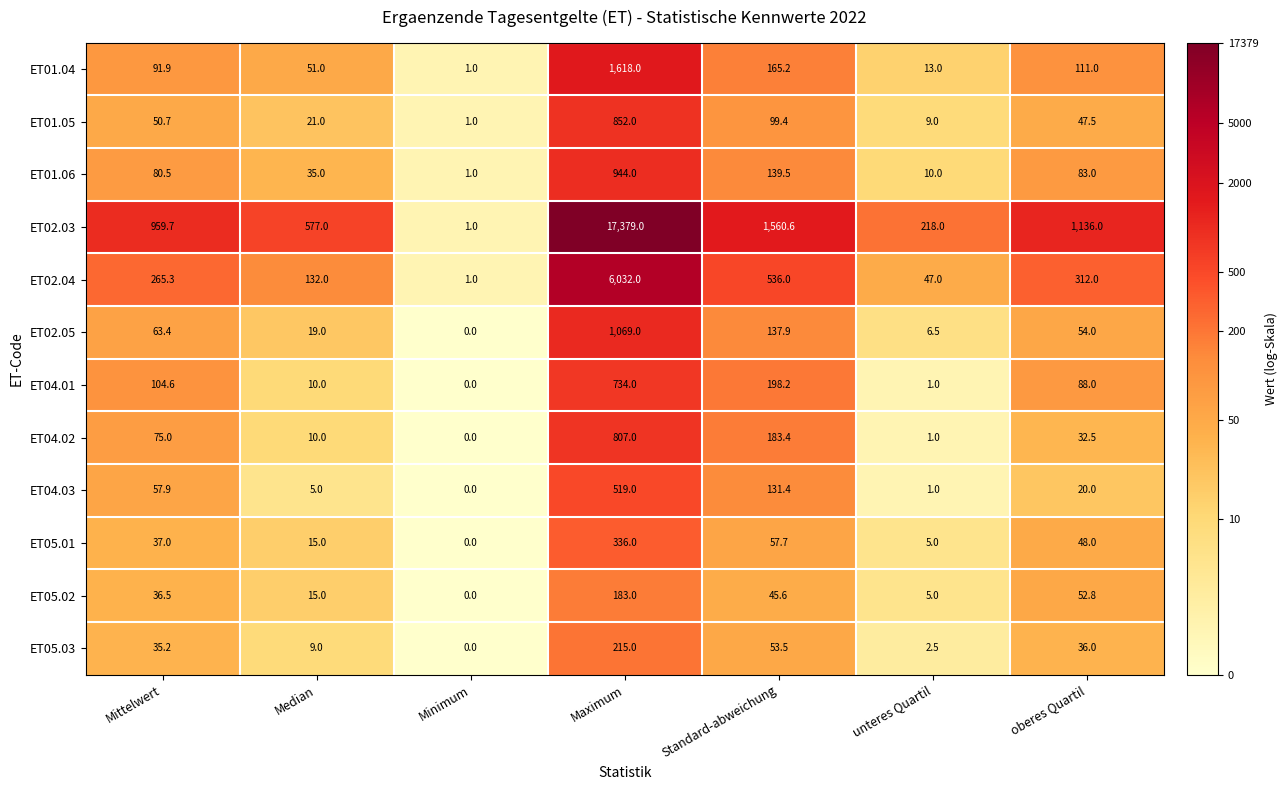

Which label corresponds to the largest value in the chart?

Maximum